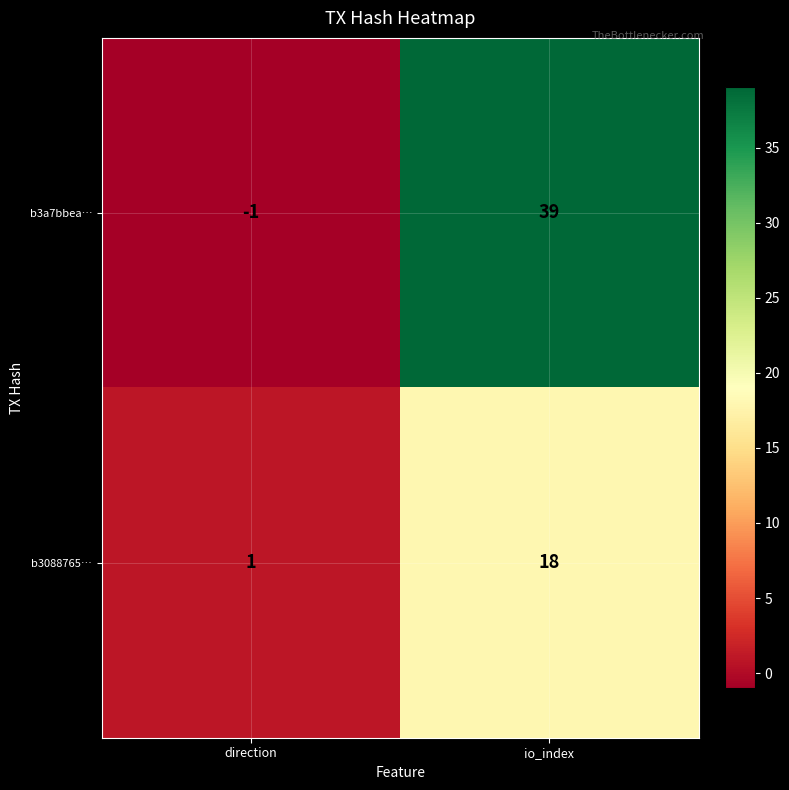

Where is b3a7bbea… nearest to the value 19?

direction